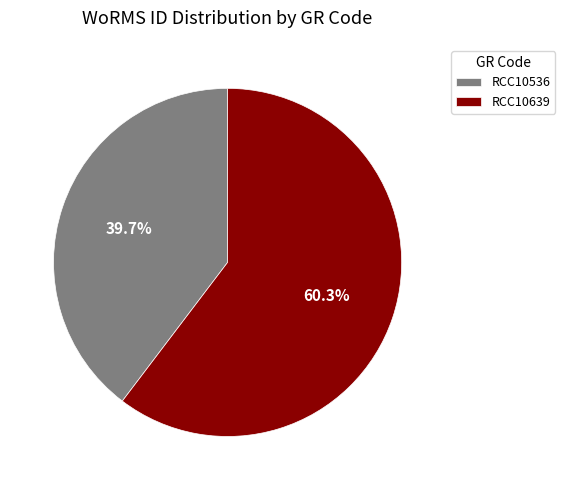

What percentage is the RCC10536 slice, to the nearest percent?

40%